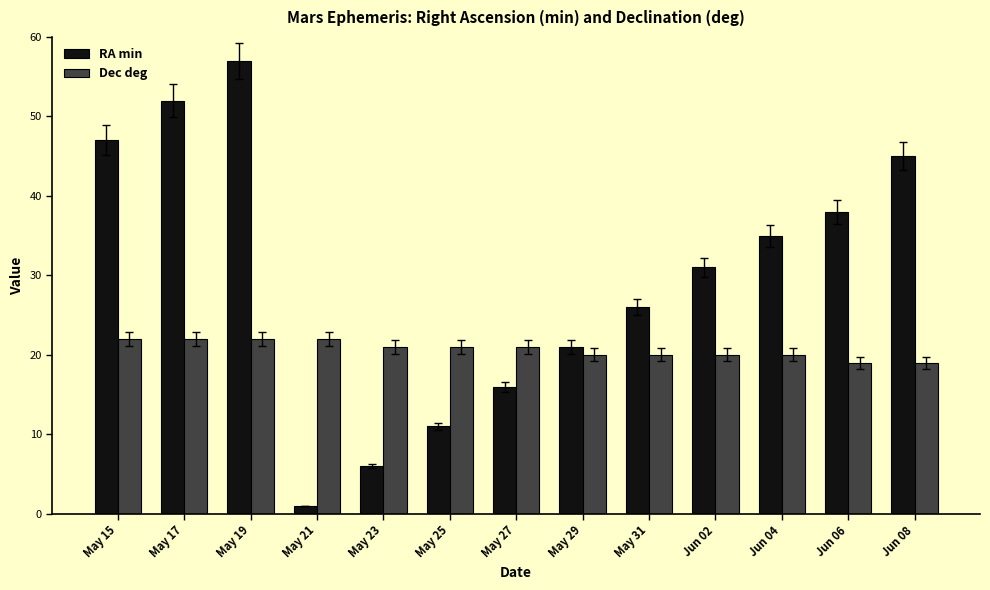

How many distinct data groups are displayed?

2